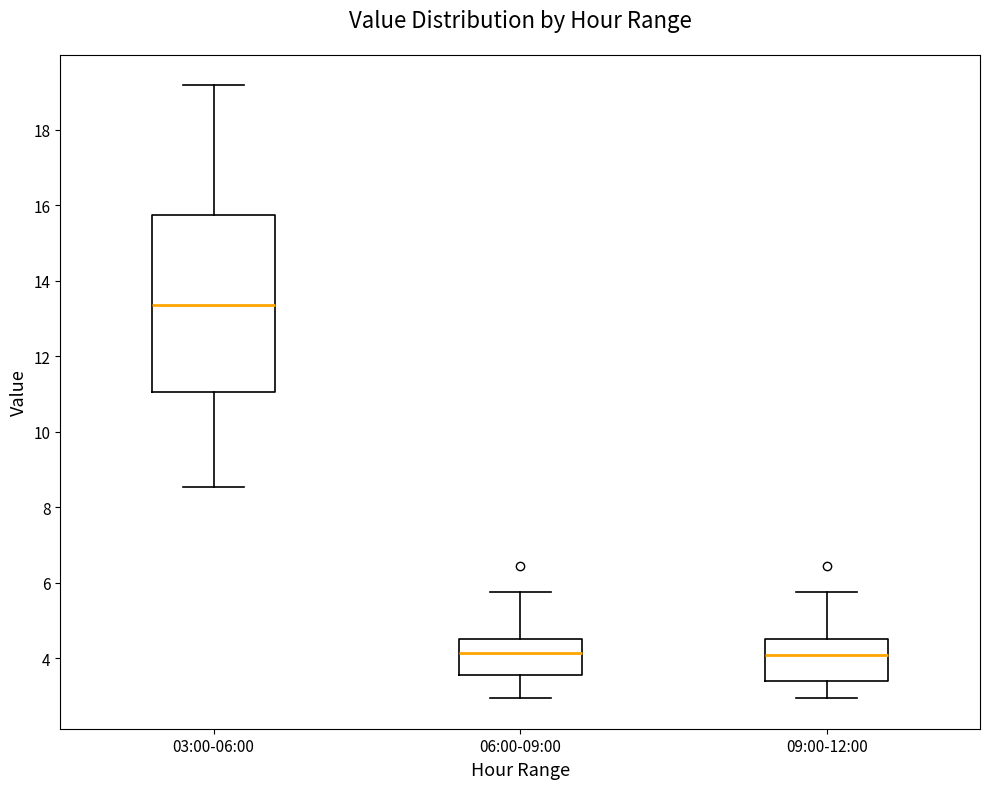

Reading left to right, transcribe this box plot: for each box, give where its median line is, the range the box spans, and where its two whiskers end, as read against the y-axis. The values are not printed on the chart, so give them approximately, as read against the axis.

03:00-06:00: median 13.4, box 11.0 to 15.8, whiskers 8.6 to 19.2
06:00-09:00: median 4.2, box 3.6 to 4.6, whiskers 3.0 to 5.8
09:00-12:00: median 4.0, box 3.4 to 4.6, whiskers 3.0 to 5.8